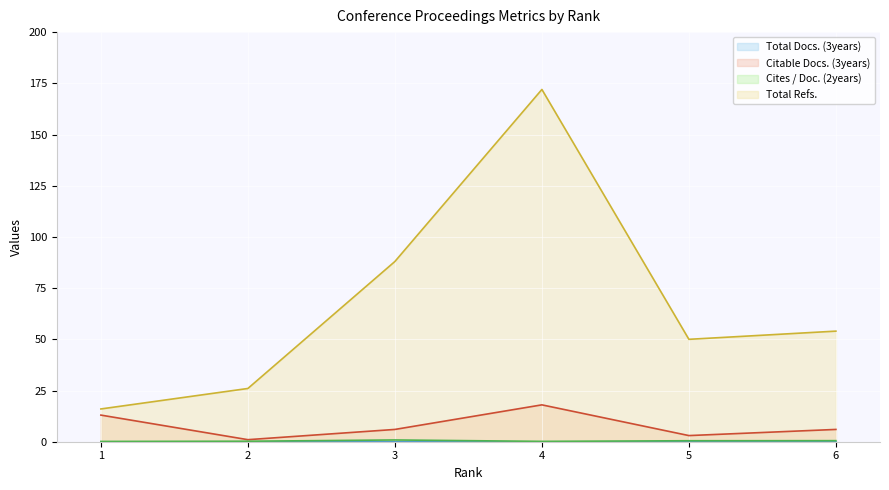

Does the chart display data point markers on the line(s)?

No